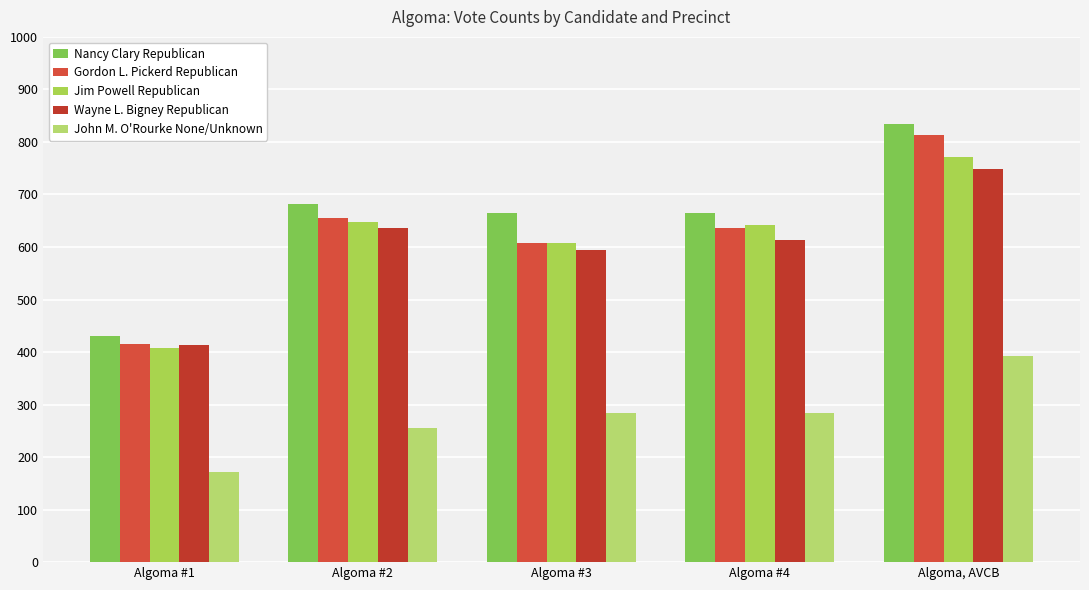

What position from the right is Algoma, AVCB?

1